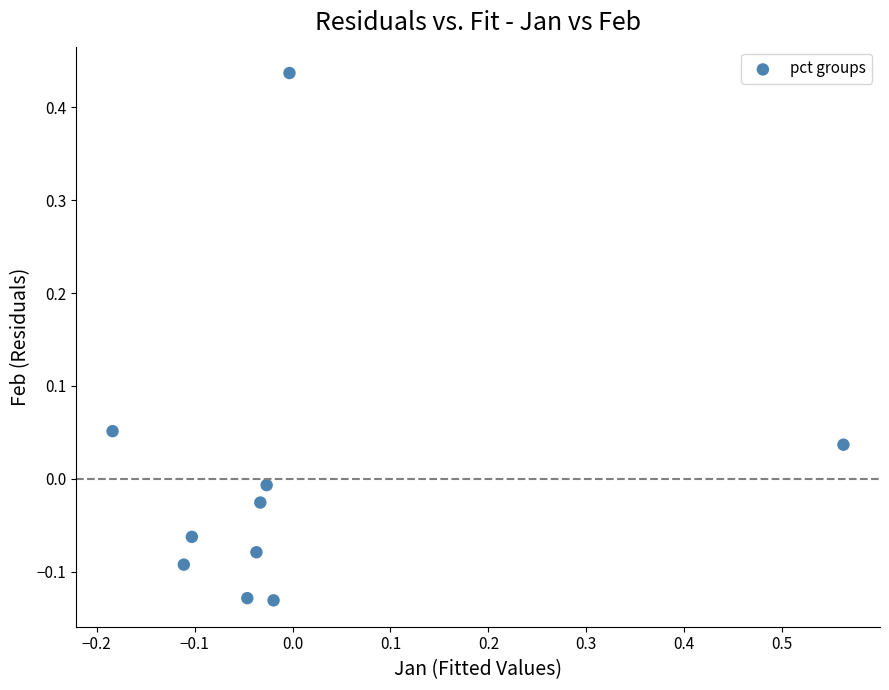

What is the range of X values (max minus min)?

0.7